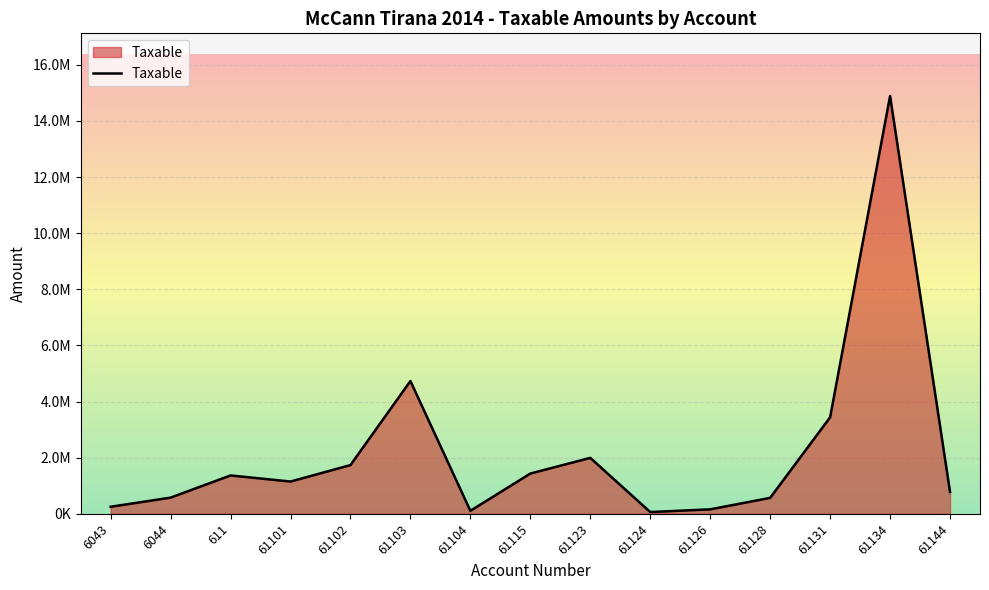

Does the chart display data point markers on the line(s)?

No